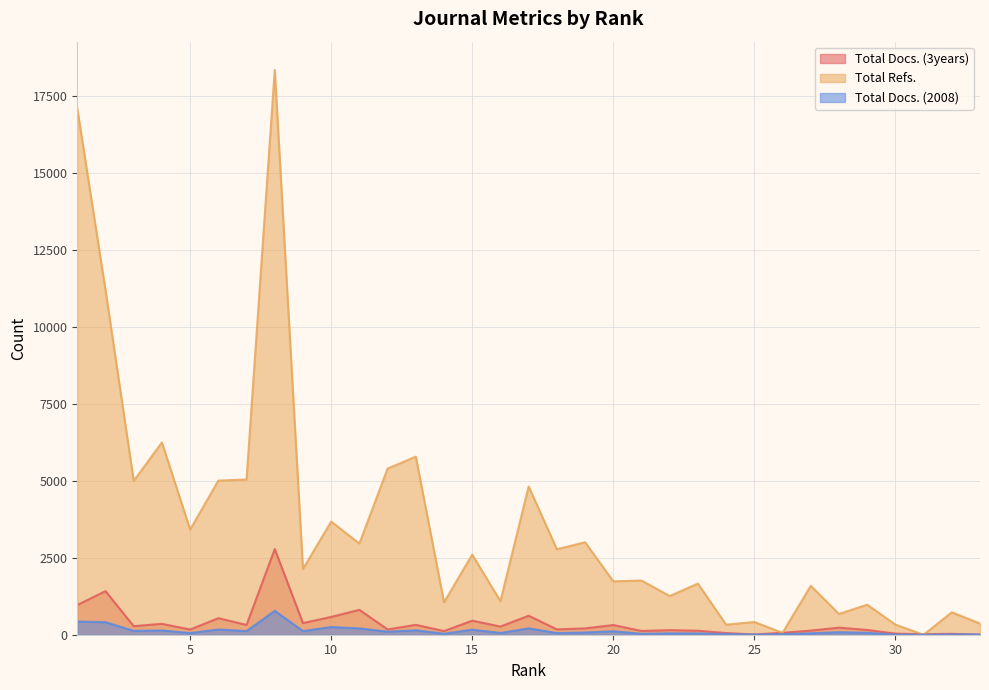

Does the chart have visible grid lines?

Yes